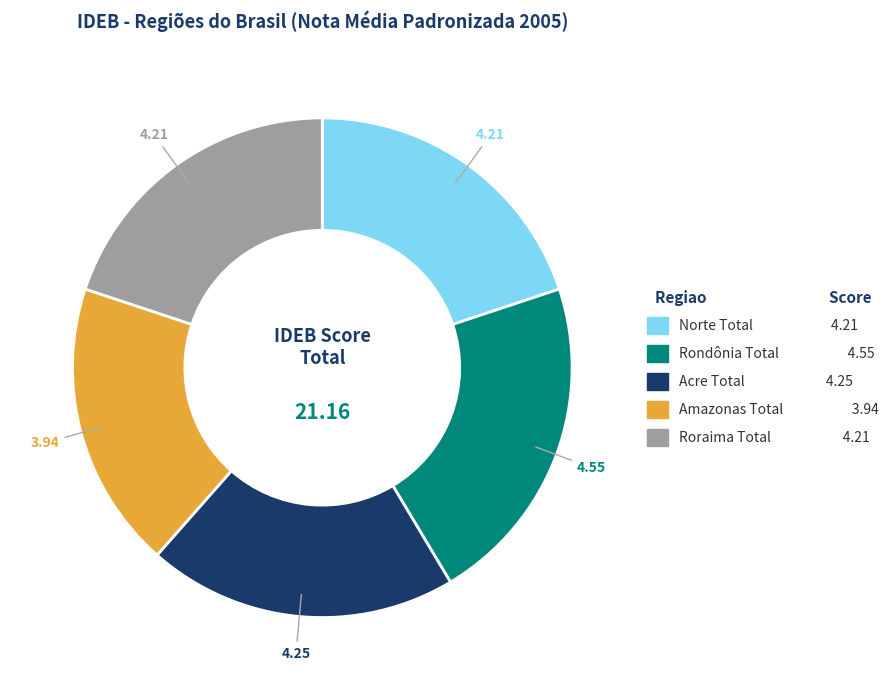

Is there any slice that represents more than half of the pie?

No